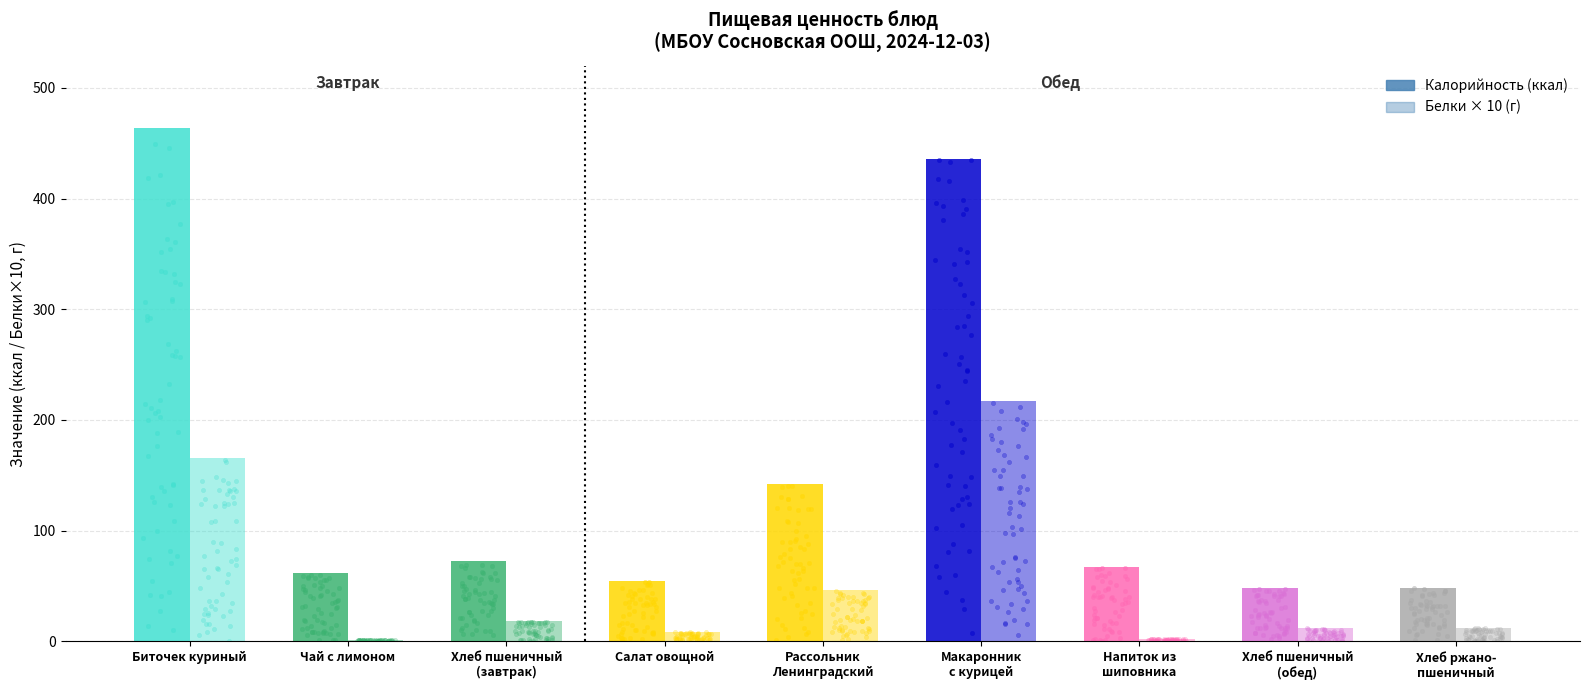

Is the value of Калорийность at Хлеб пшеничный
(завтрак) greater than the value of Белки at Рассольник
Ленинградский?

Yes